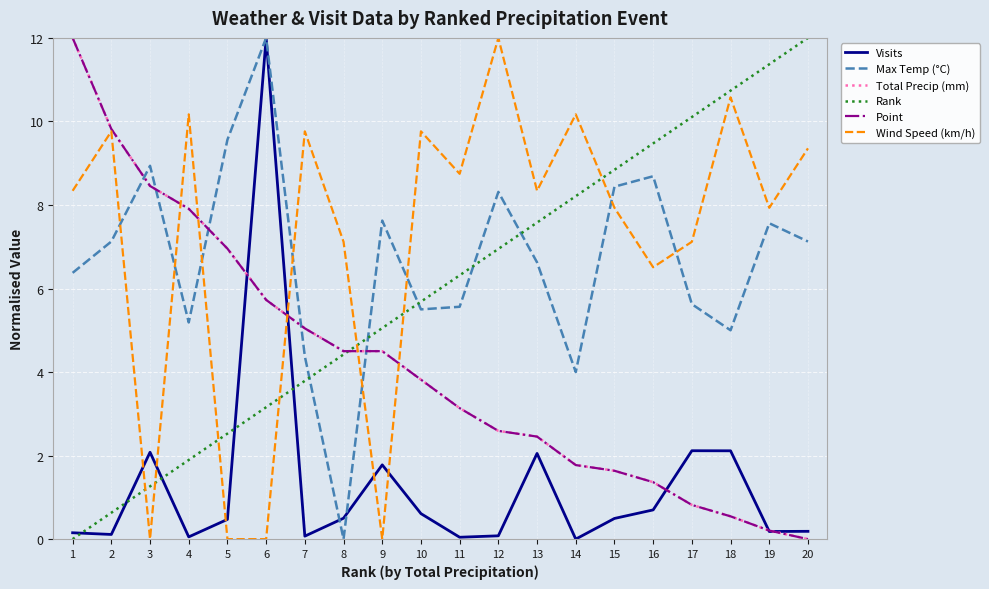

List the series in order of their peak value, lowest first.

Visits, Max Temp (°C), Total Precip (mm), Rank, Point, Wind Speed (km/h)